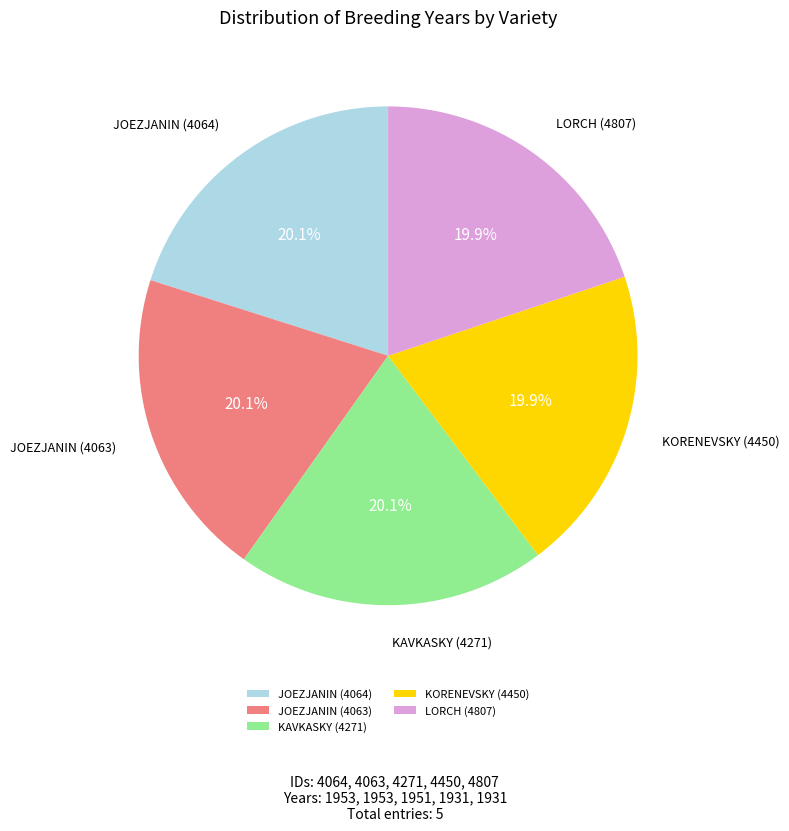

What is the ratio of the value at KORENEVSKY (4450) to the value at KAVKASKY (4271)?

1.0